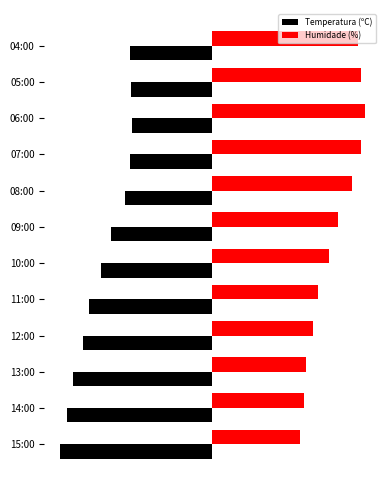

Reading left to right, extract all data points from this chart.

Temperatura (ºC): -50.0	-47.7	-45.6	-42.2	-40.4	-36.5	-33.2	-28.8	-26.9	-26.2	-26.7	-26.9
Humidade (%): 28.8	30.0	30.6	32.9	34.7	38.2	41.2	45.9	48.8	50.0	48.8	47.6